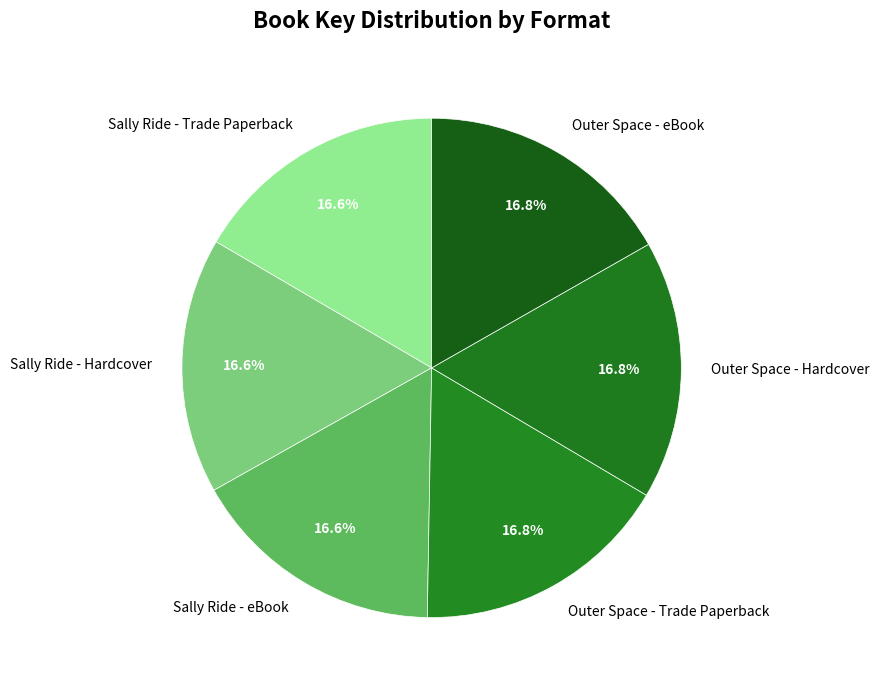

Combined, what portion of the pie is Outer Space - eBook and Outer Space - Hardcover?

33.5%